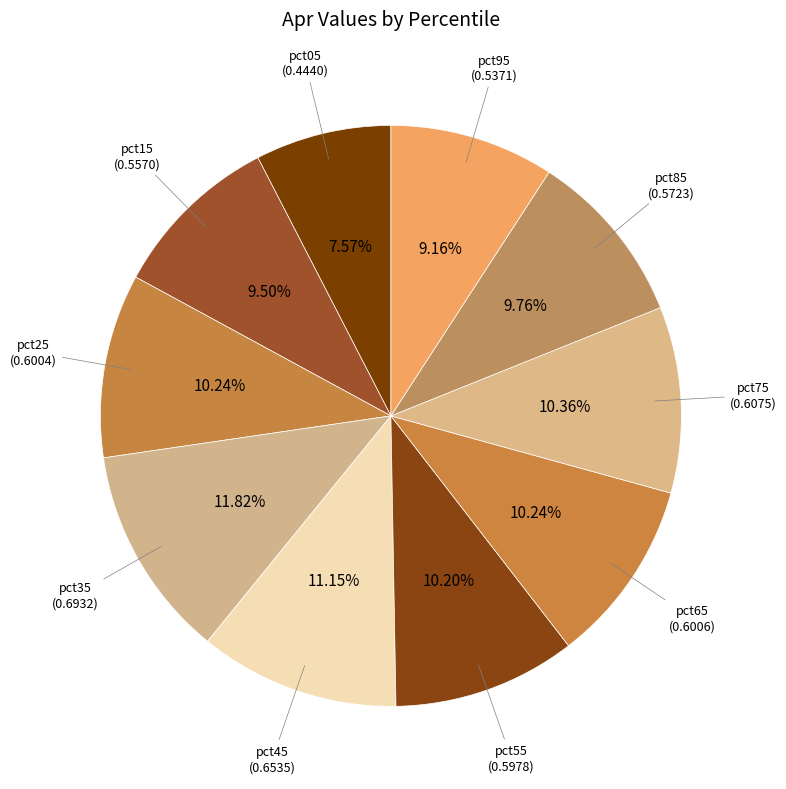

How many slices are in this pie chart?

10